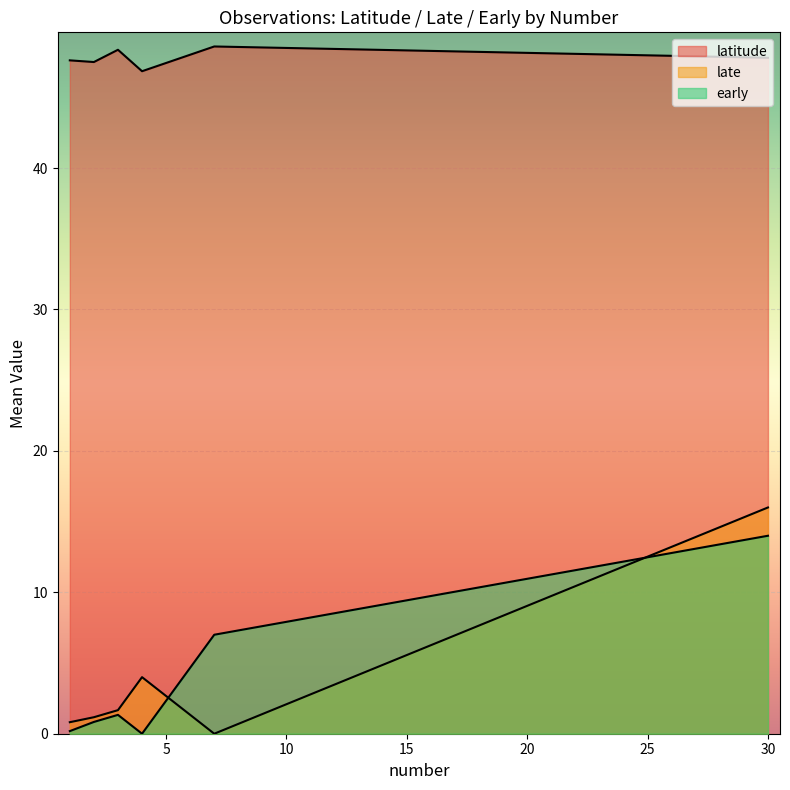

True or false: late and latitude intersect in this chart.

False